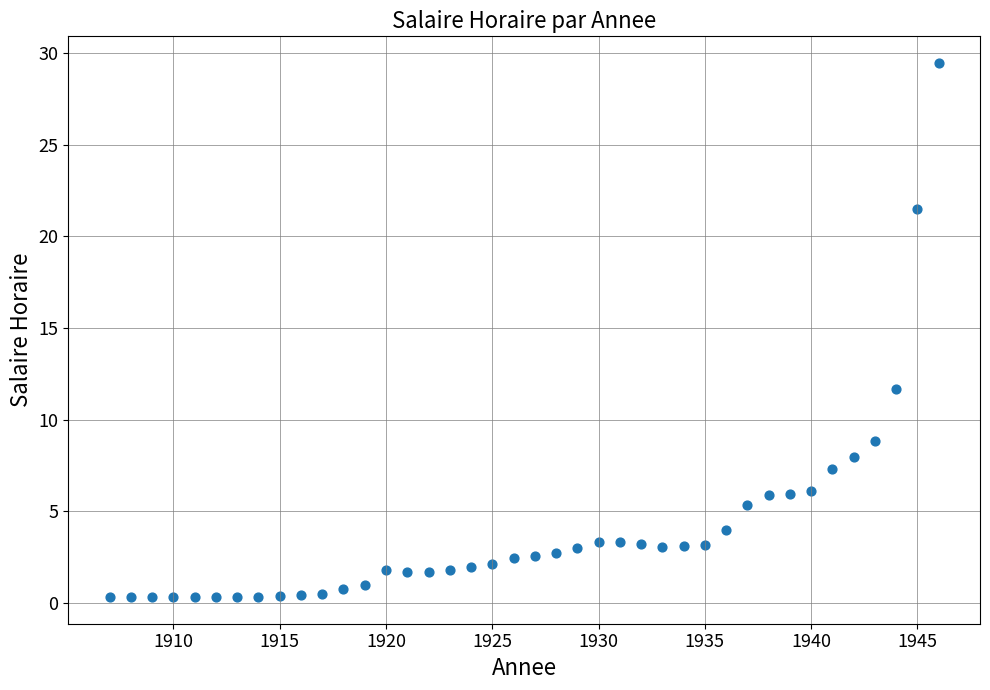

What is the range of X values (max minus min)?

39.0